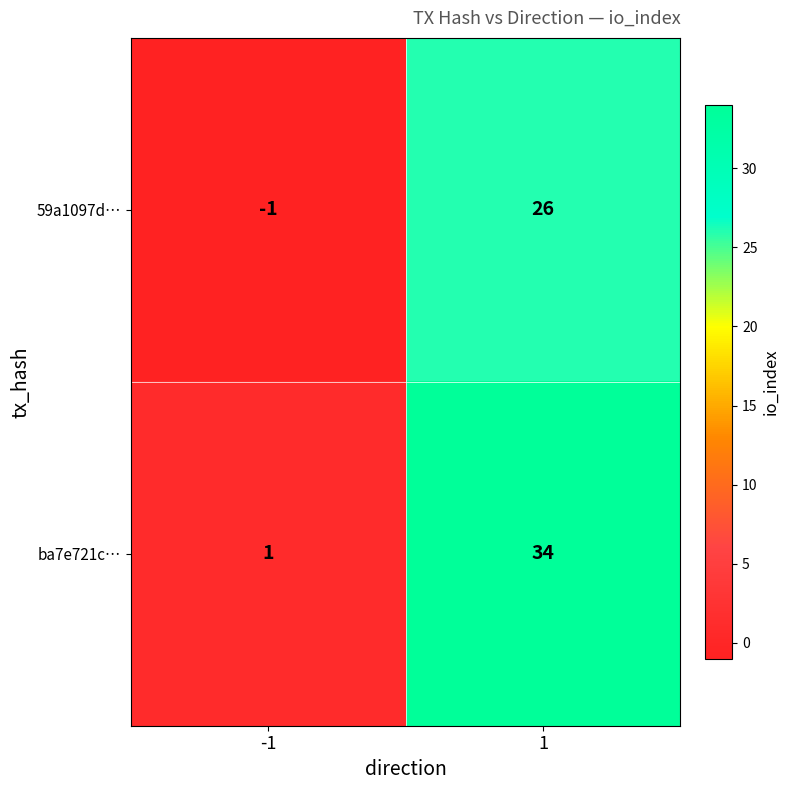

Rank the series by their maximum value, from highest to lowest.

ba7e721c…, 59a1097d…